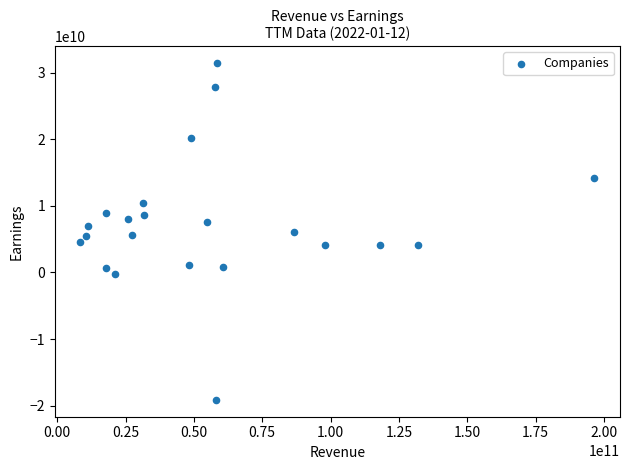

What is the range of Y values (max minus min)?

50556059840.0